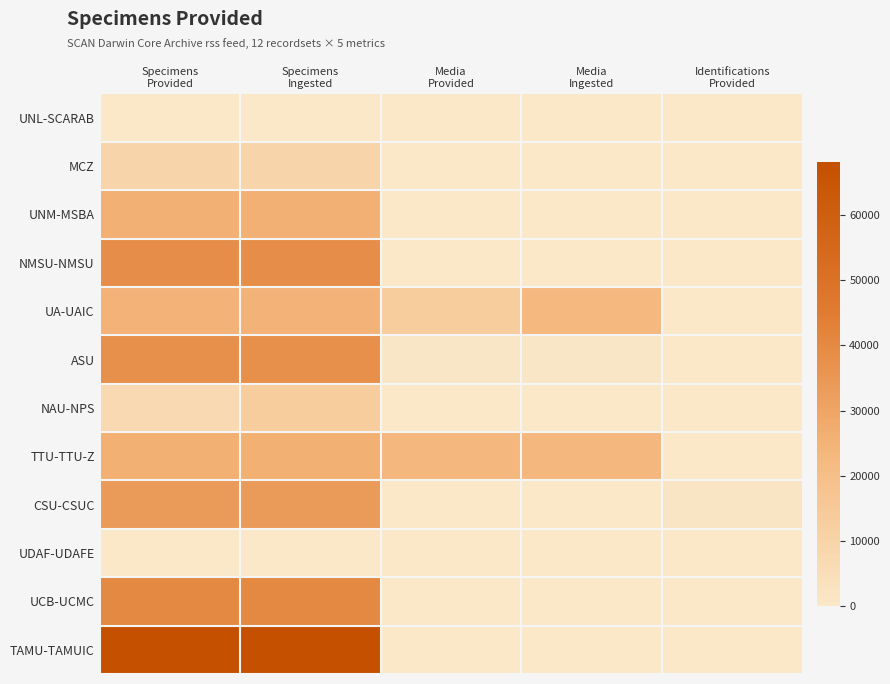

At which category is the sum across all series the highest?

Specimens
Ingested